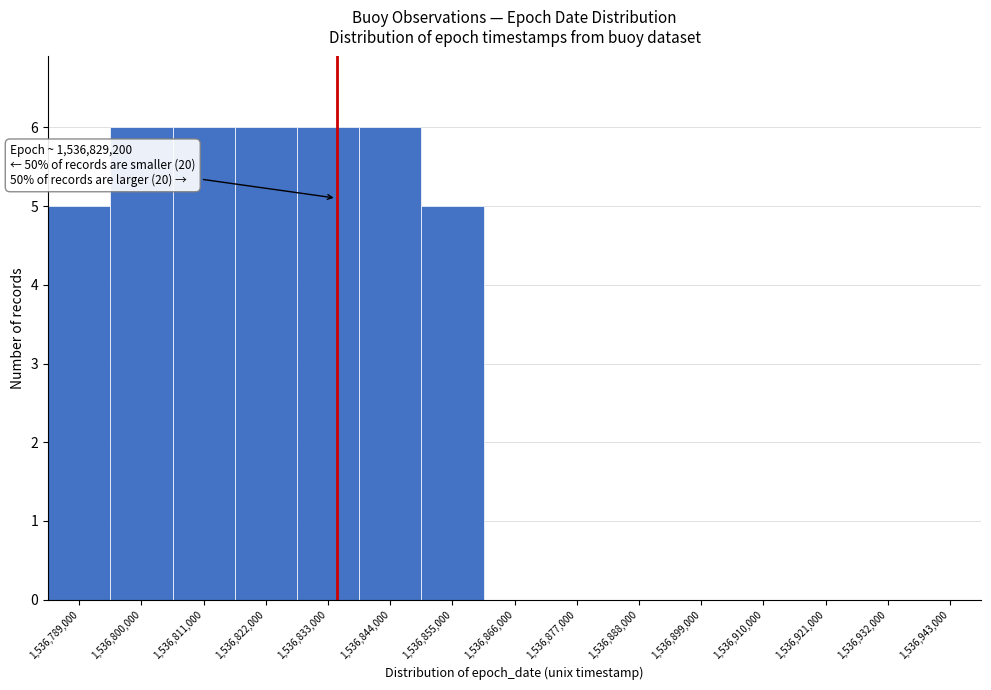

Reading right to left, extract all data points from this chart.

1,536,943,000=0	1,536,932,000=0	1,536,921,000=0	1,536,910,000=0	1,536,899,000=0	1,536,888,000=0	1,536,877,000=0	1,536,866,000=0	1,536,855,000=5	1,536,844,000=6	1,536,833,000=6	1,536,822,000=6	1,536,811,000=6	1,536,800,000=6	1,536,789,000=5